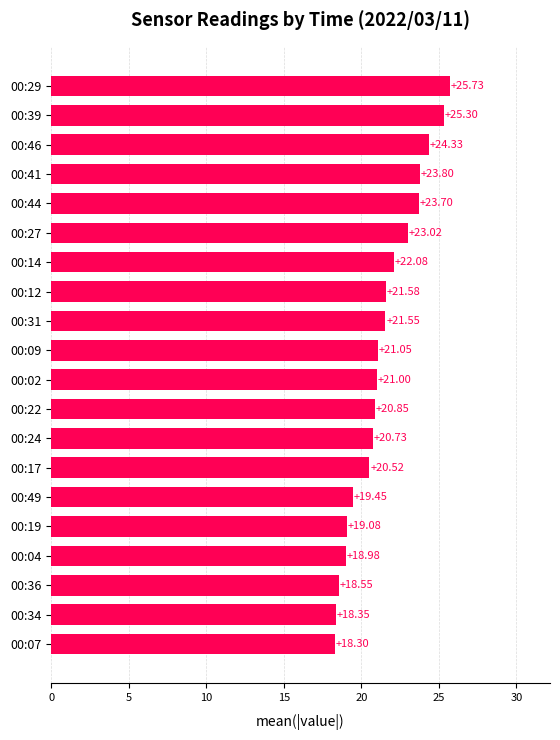

How many categories are shown in the chart?

20